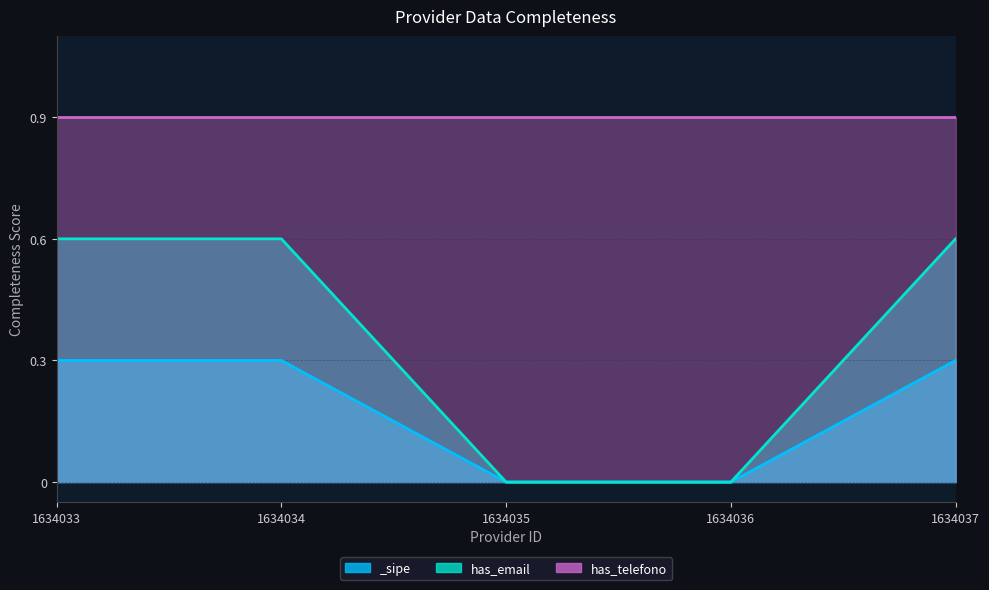

What is the spread (max minus min) of values at 1634033?

0.3